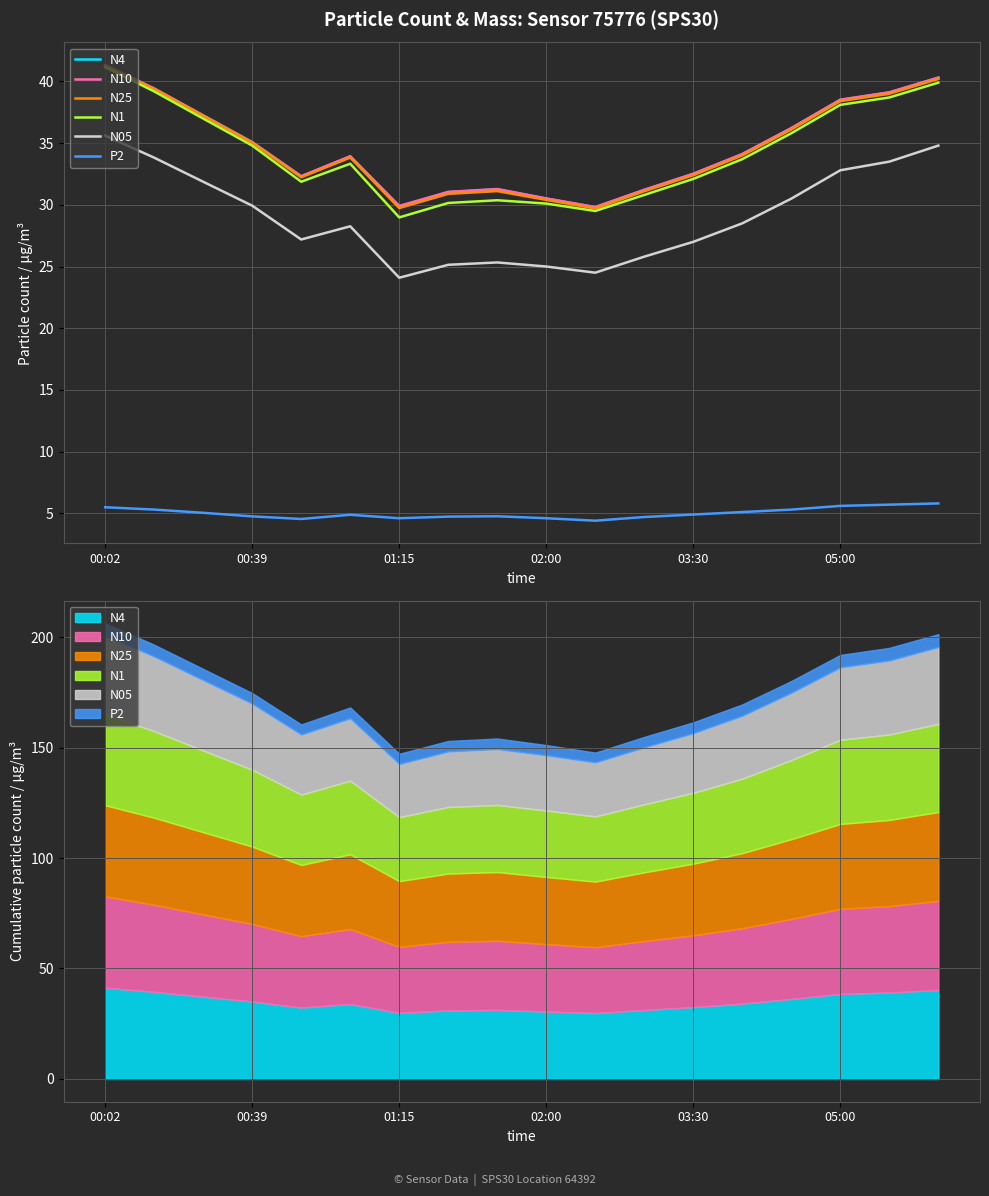

In P2, how many points are higher than both neighbors (excluding endpoints)?

2